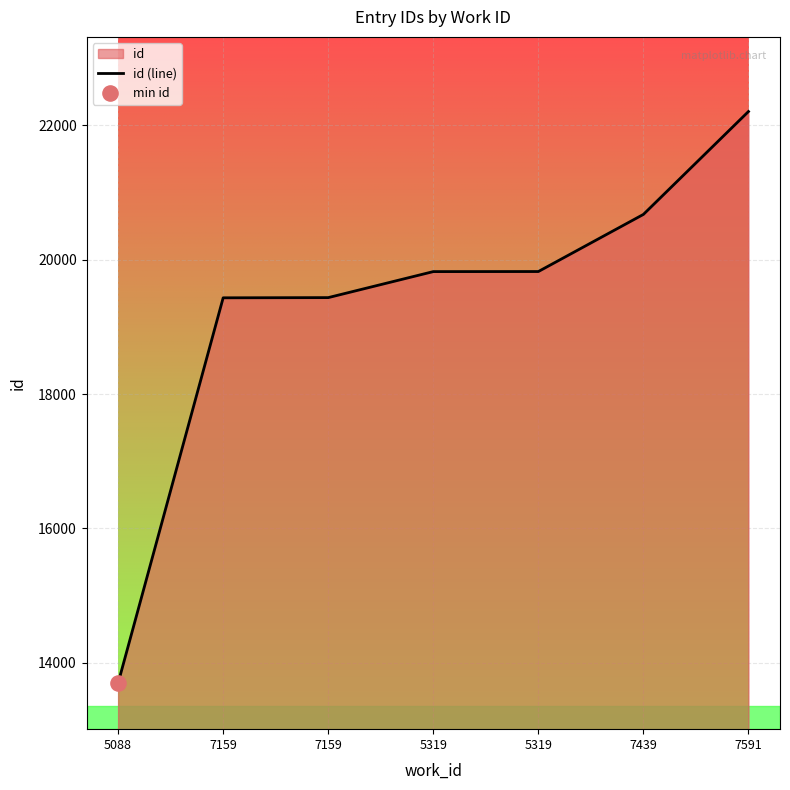

Which has a higher value, 5319 or 7591?

7591